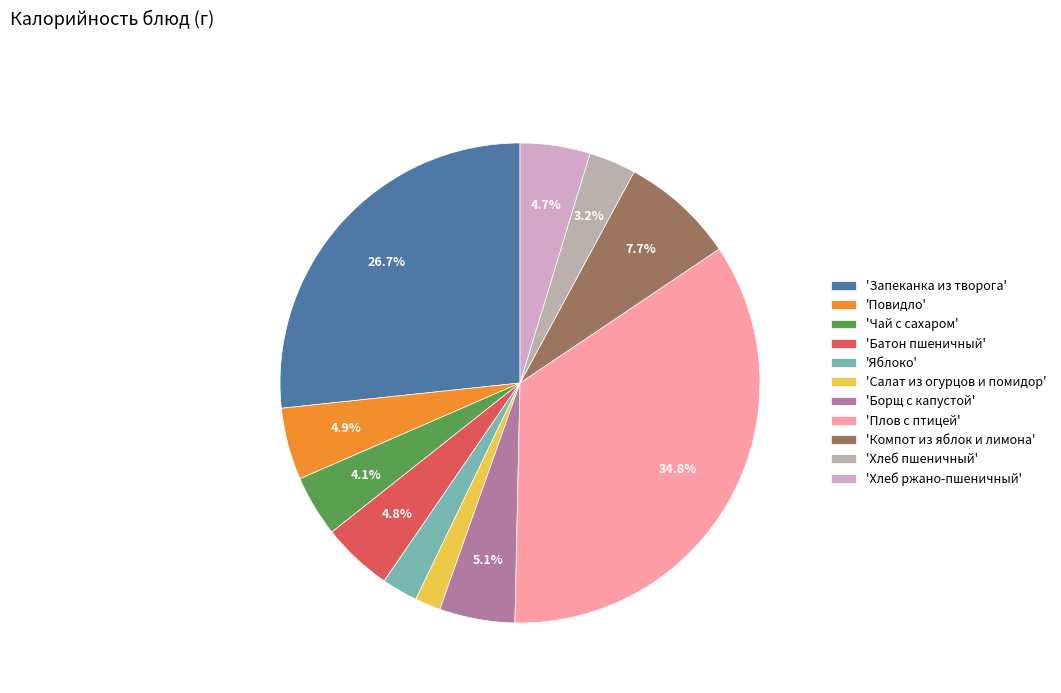

To the nearest percent, what is the difference between the largest and smallest slice percentages?

33%